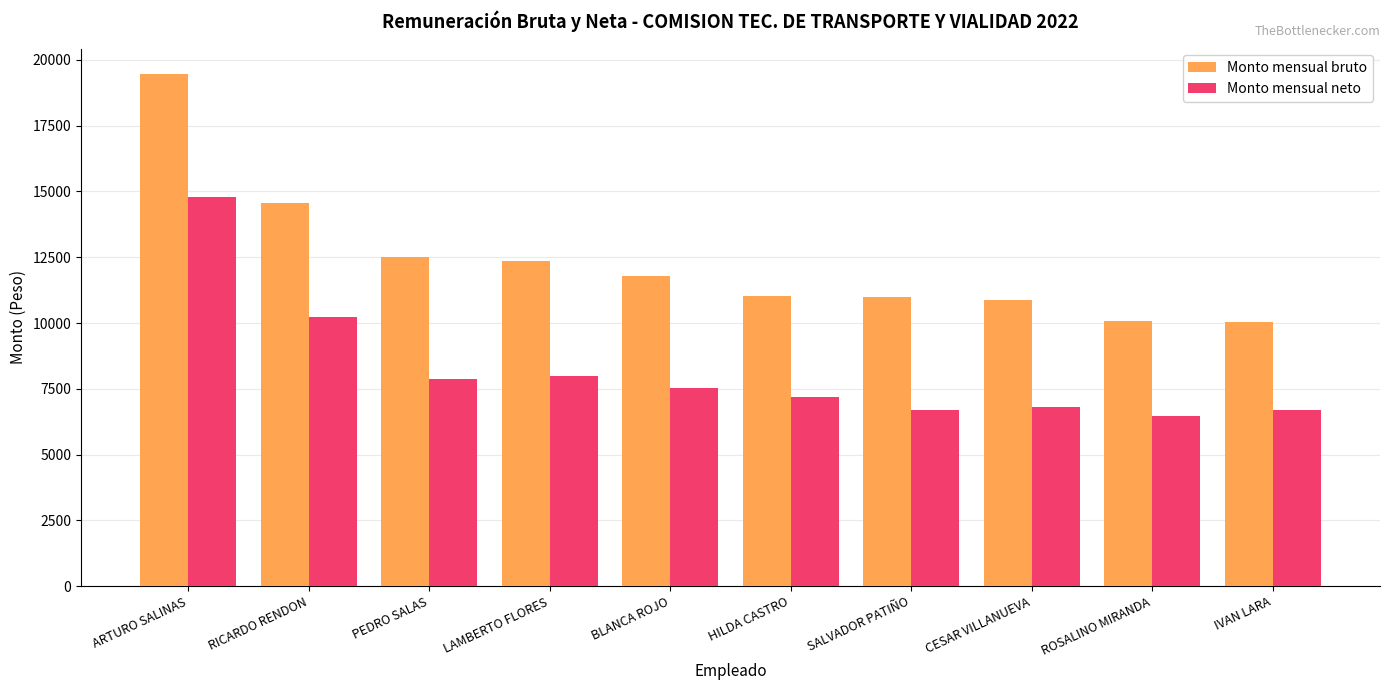

What are all the series names shown in the legend?

Monto mensual bruto, Monto mensual neto